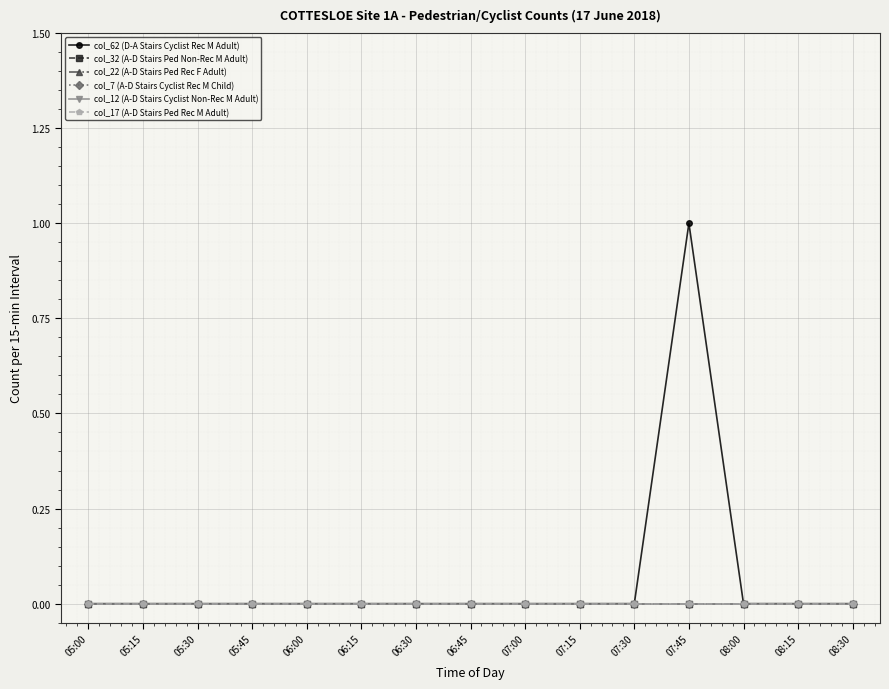

Is this an area chart (filled region under the line)?

No